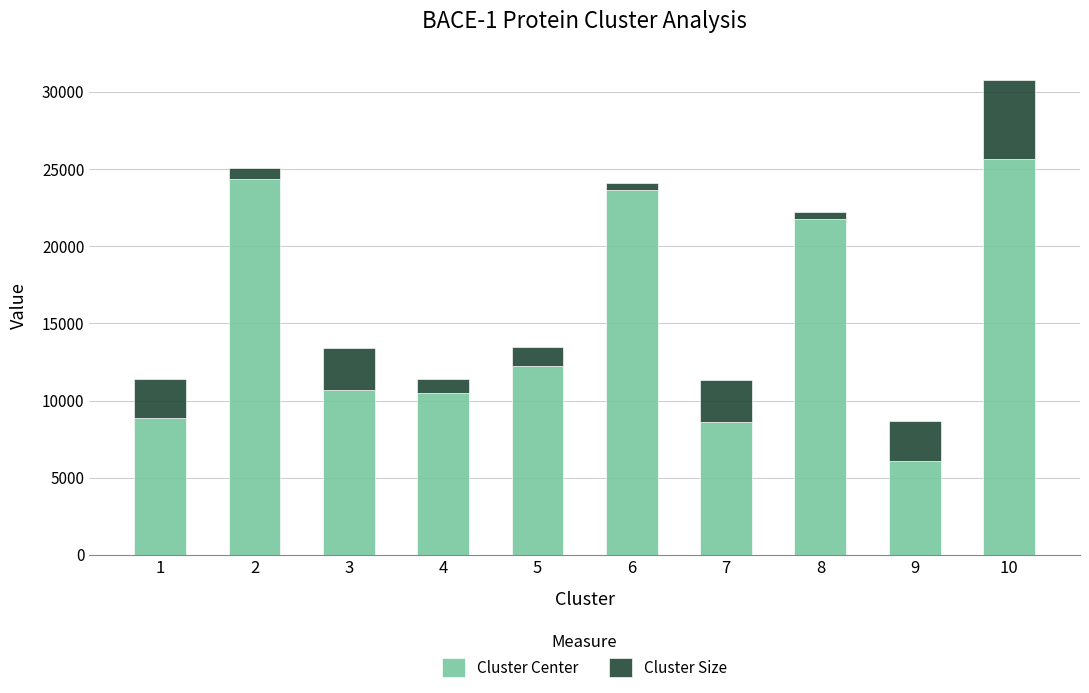

The value of Cluster Center at 5 is 12261.0. True or false?

True